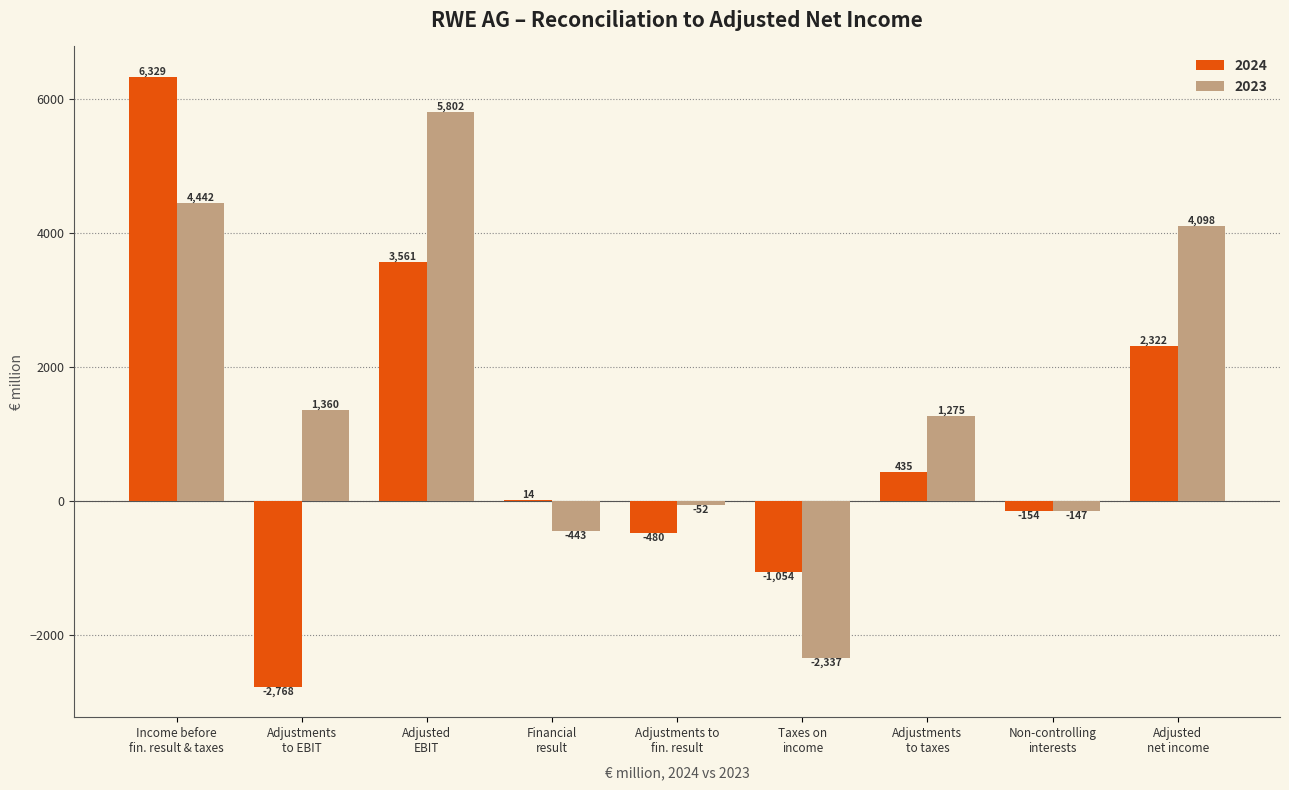

Where does the 2023 series first go above 1275?

Income before
fin. result & taxes